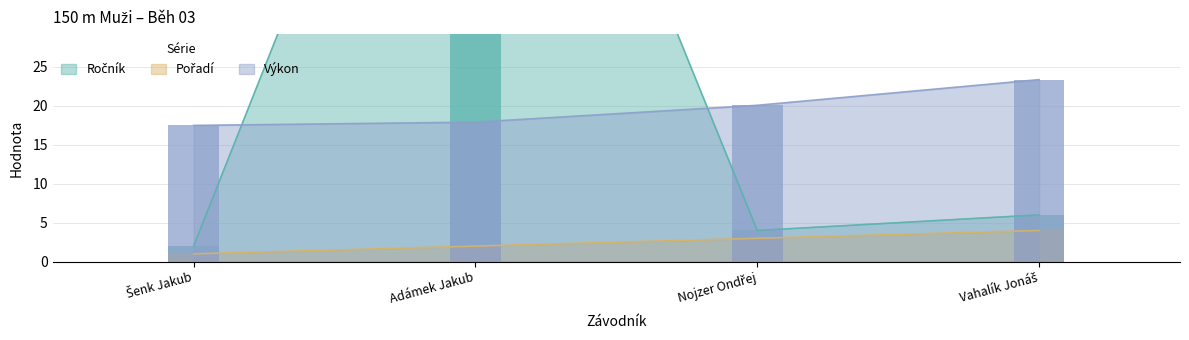

Rank the categories by Pořadí value from highest to lowest.

Vahalík Jonáš, Nojzer Ondřej, Adámek Jakub, Šenk Jakub